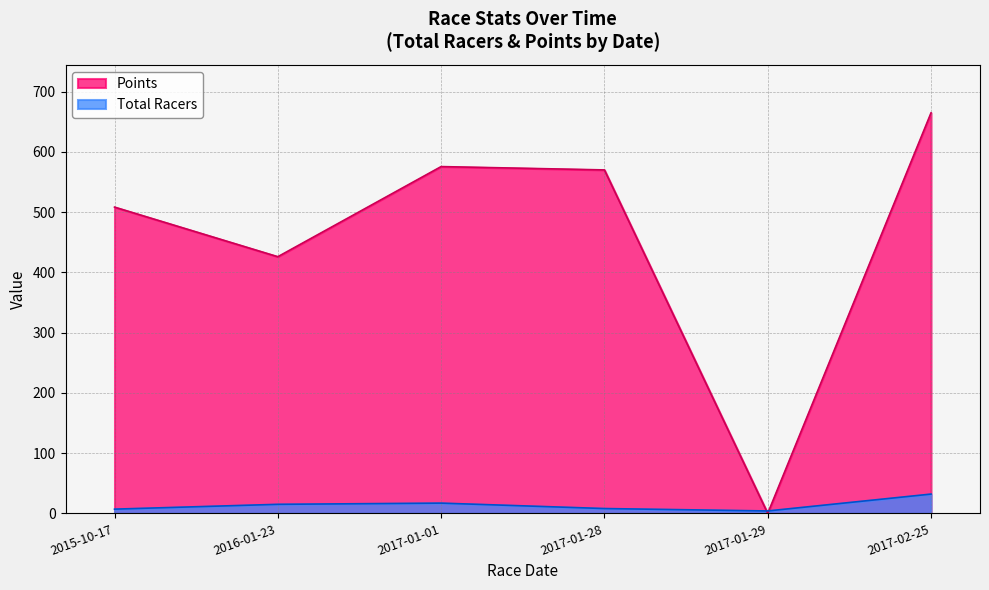

Where is the first local minimum for Points?

2016-01-23